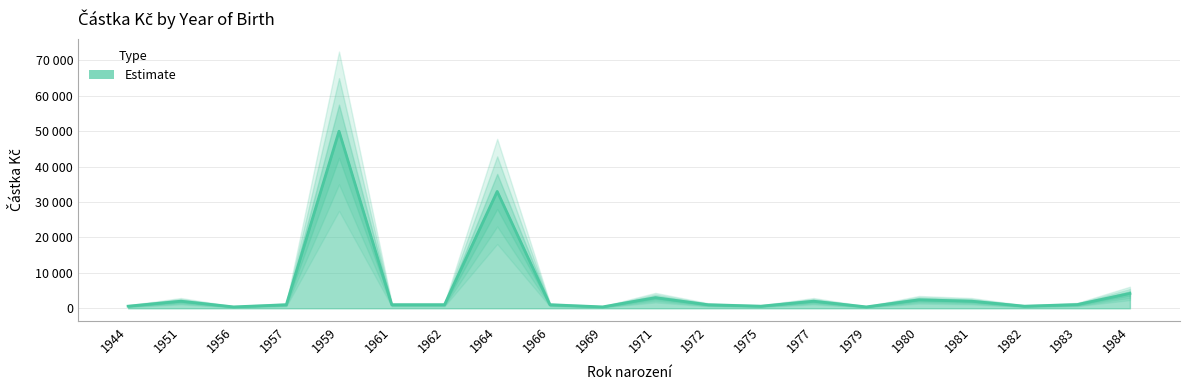

How many interior local peaks (higher than both neighbors) does the data have?

6